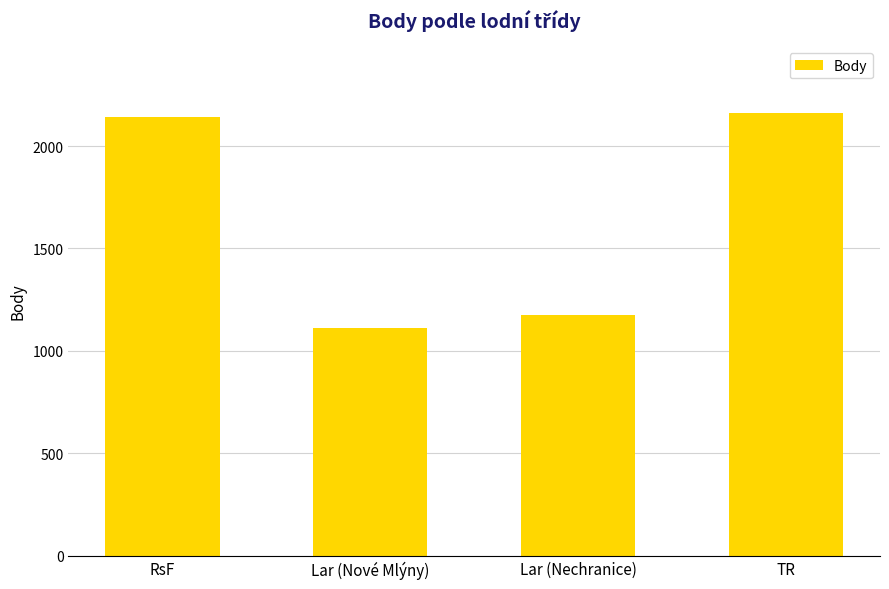

Rank the categories by value from highest to lowest.

TR, RsF, Lar (Nechranice), Lar (Nové Mlýny)